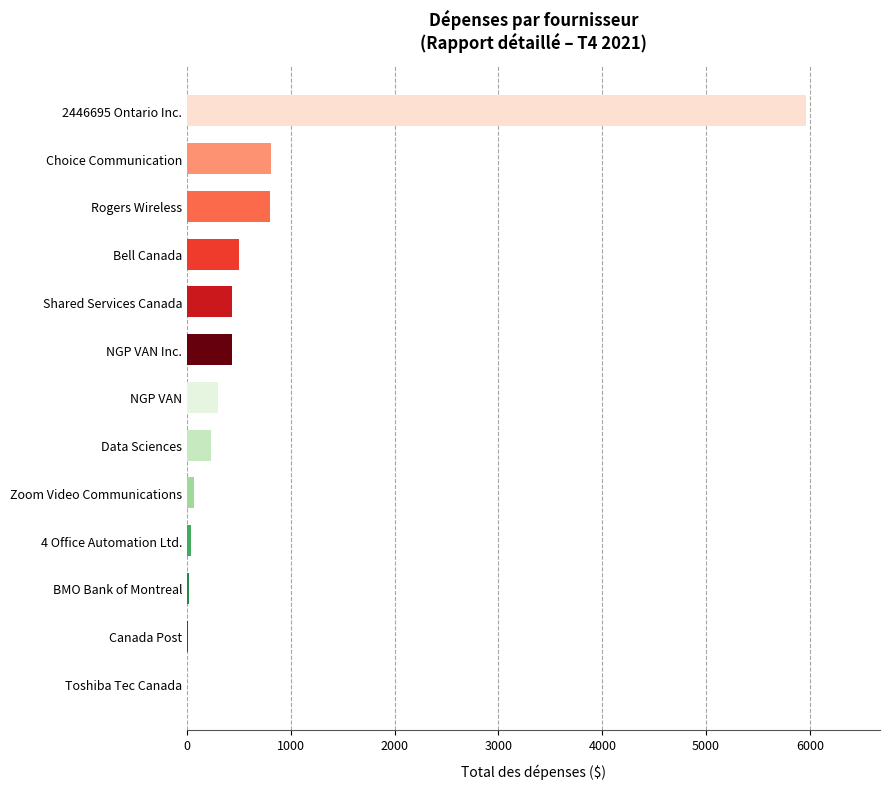

Read the value at Shared Services Canada.

436.9